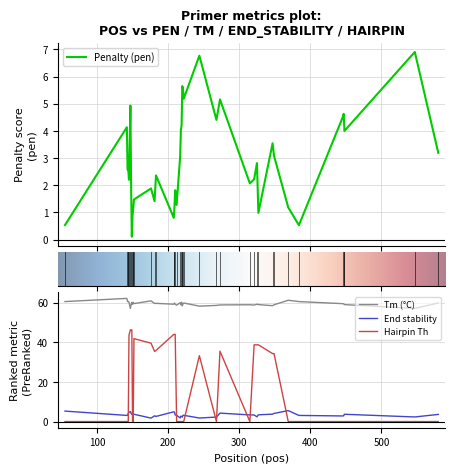

True or false: Tm (°C) and End stability intersect in this chart.

False